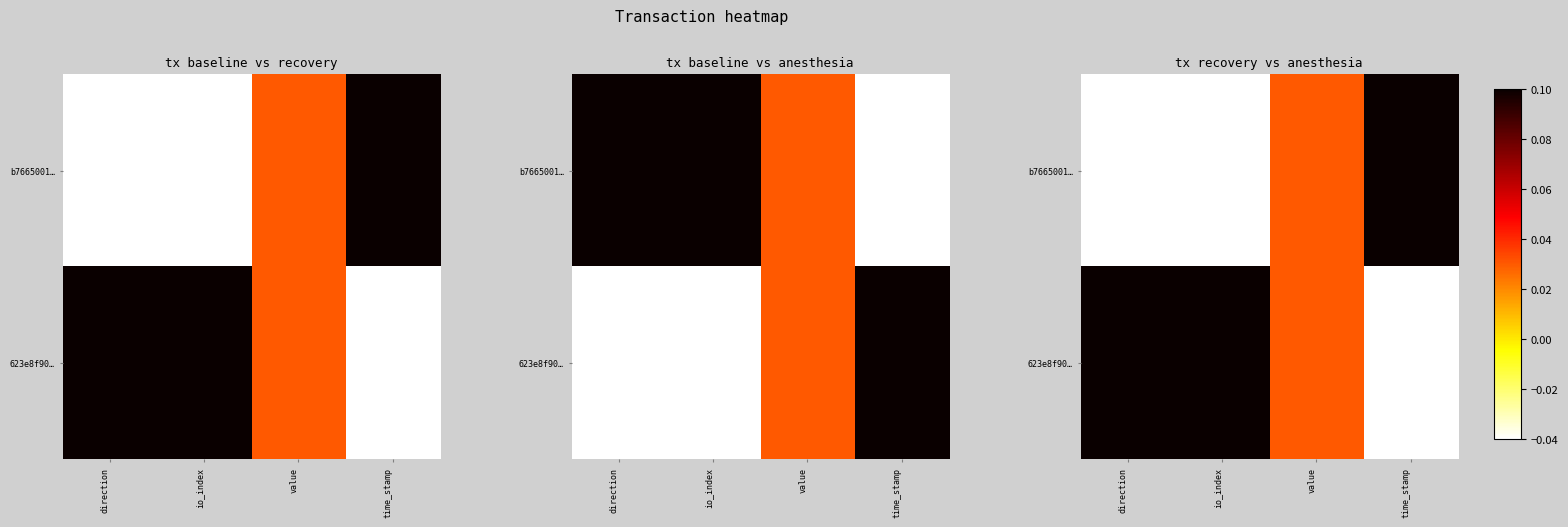

Rank the series by their maximum value, from highest to lowest.

b7665001…, 623e8f90…